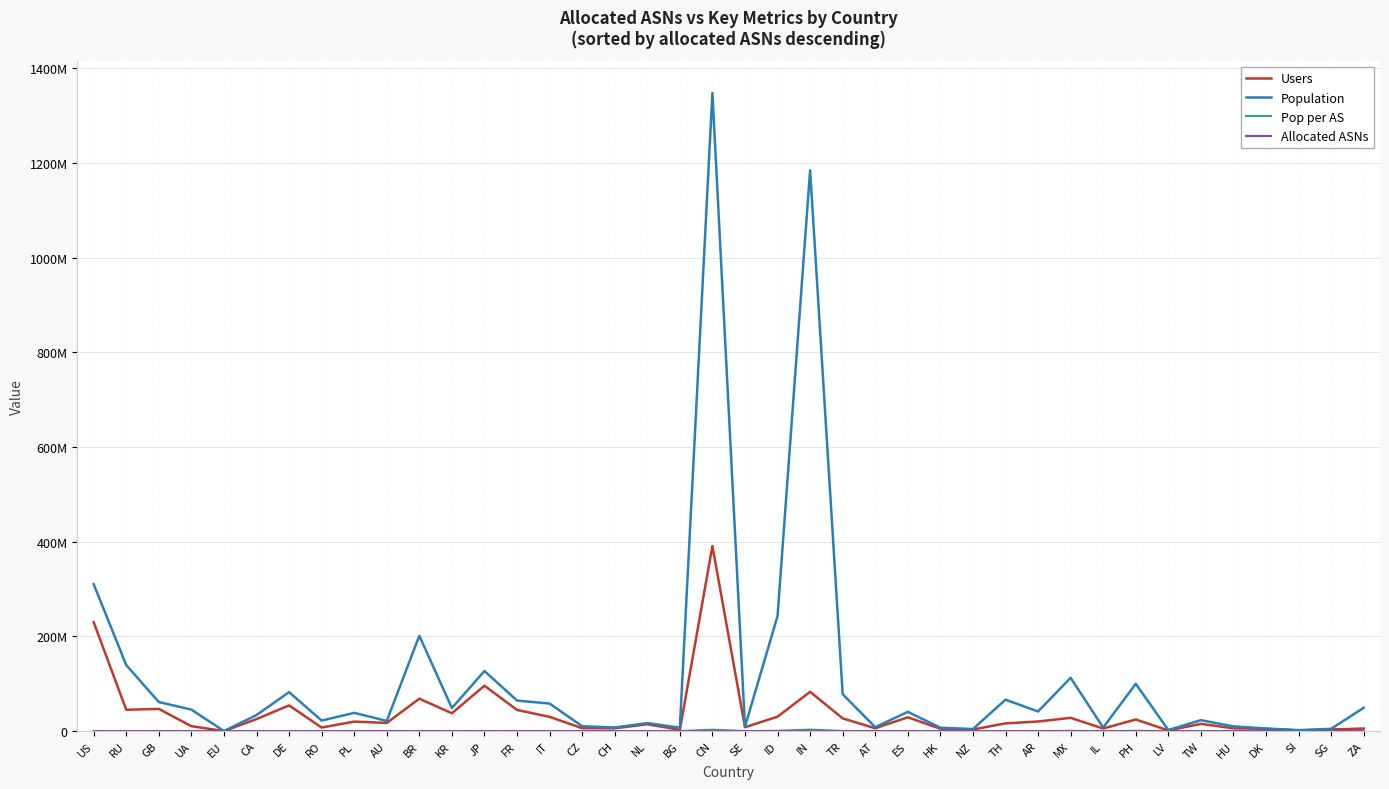

Is this an area chart (filled region under the line)?

No